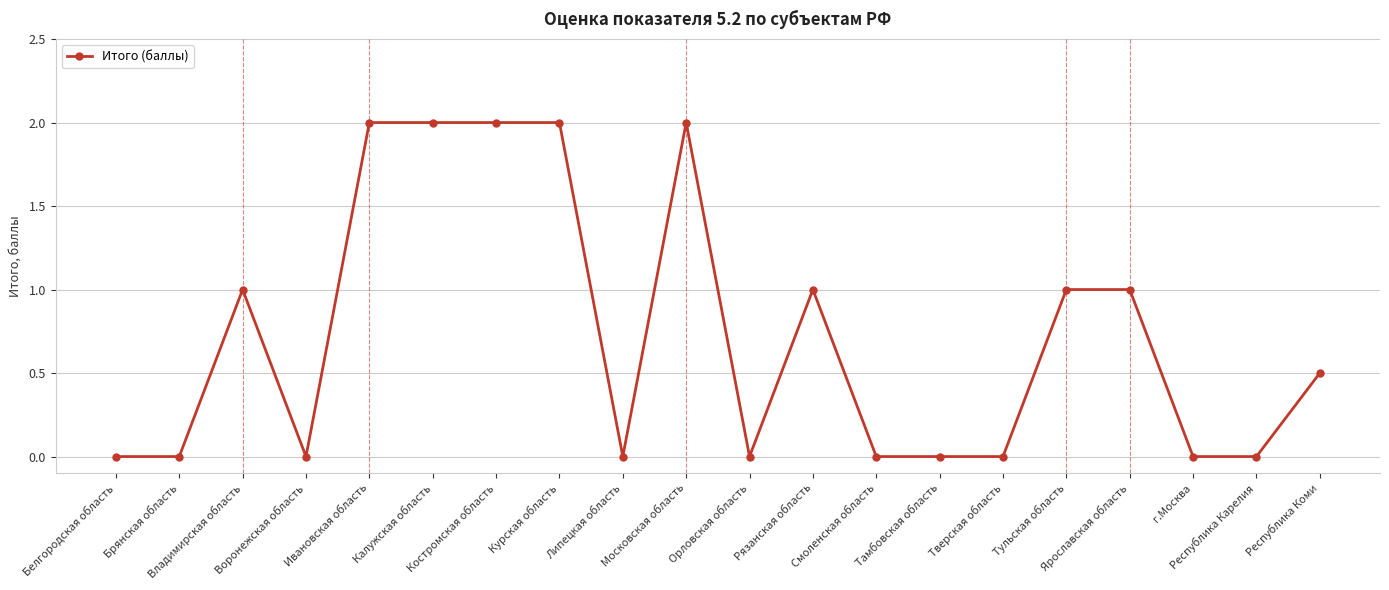

What is the label of the 17th point from the left?

Ярославская область